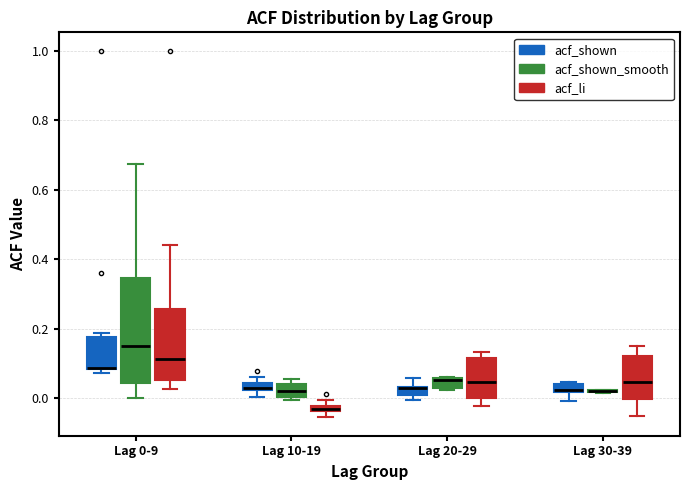

Where does the median line of the box for Lag 10-19 (acf_shown_smooth) sit on the y-axis? The values are not printed on the chart, so give them approximately, as read against the axis.

0.02